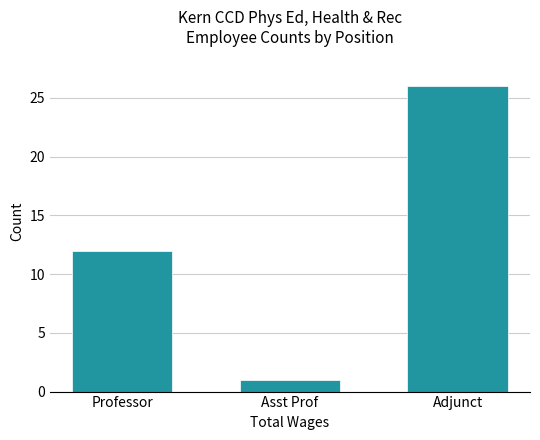

At which category does the chart reach its minimum across all series?

Asst Prof